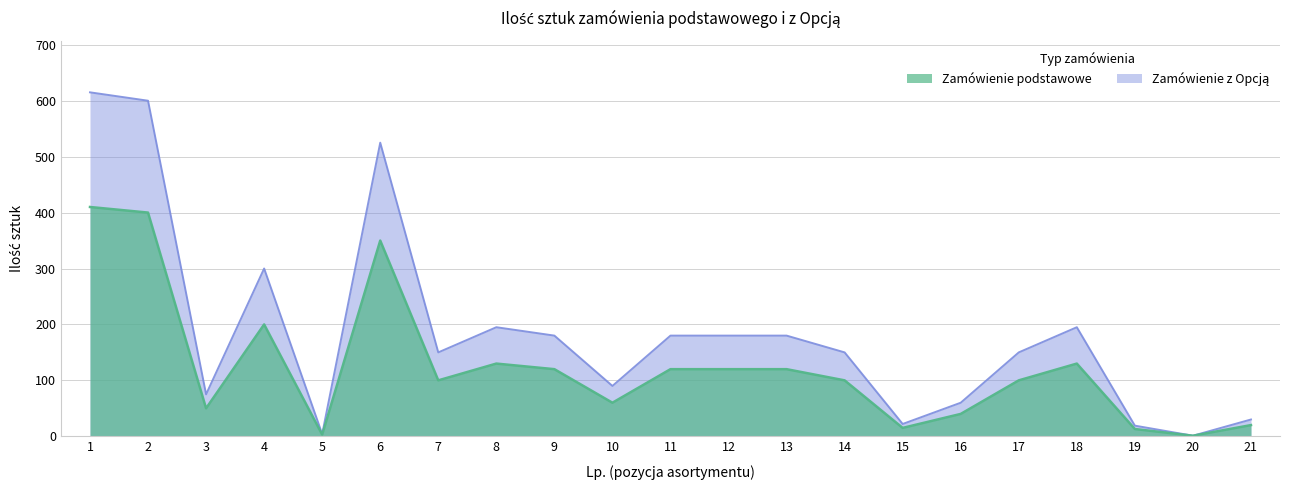

At how many categories does at least one series exceed 173?

10